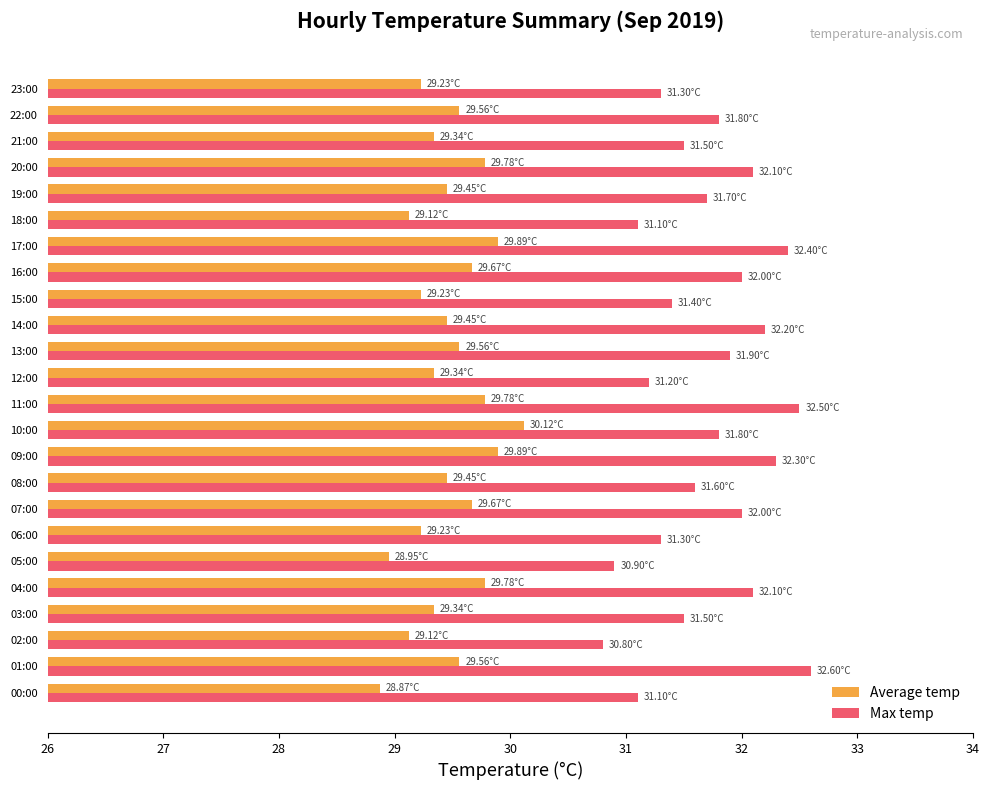

Which series has the largest total across all categories?

Max temp